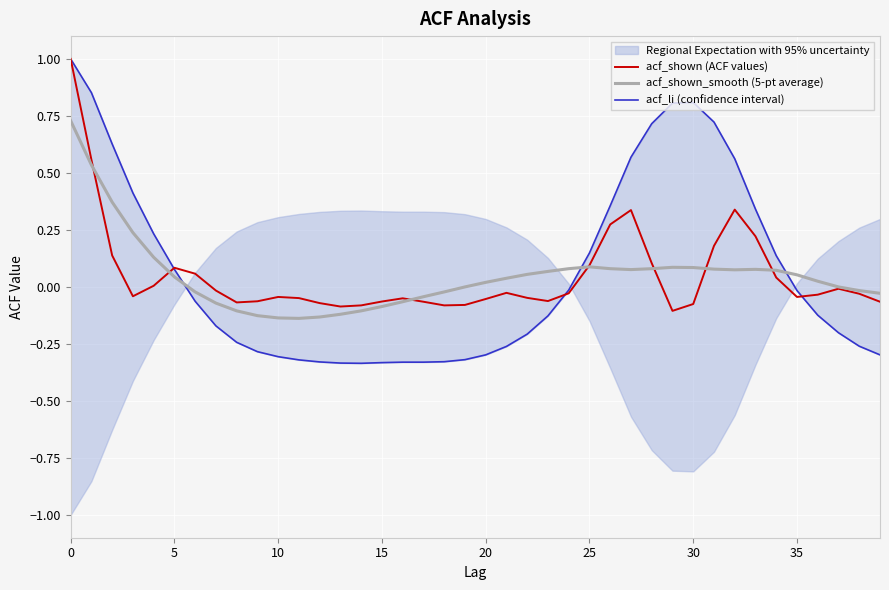

What is the minimum value shown in the chart?

-0.3